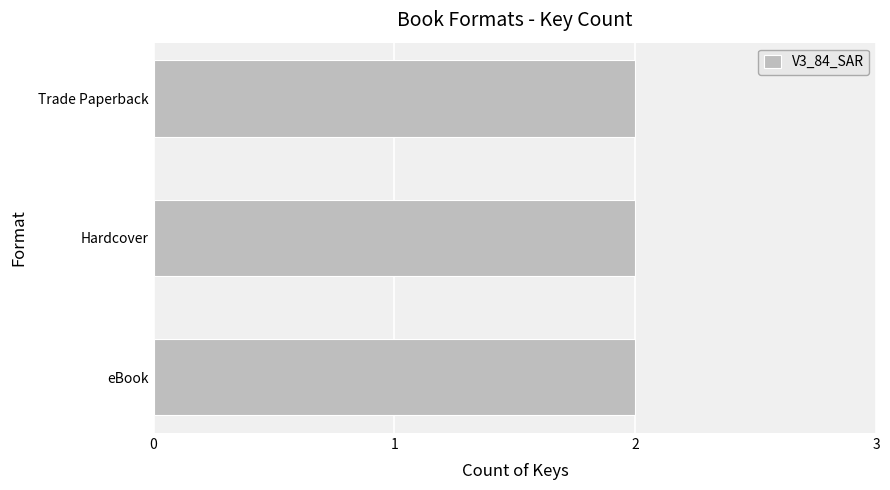

True or false: the data shows 674108373 at eBook.

False